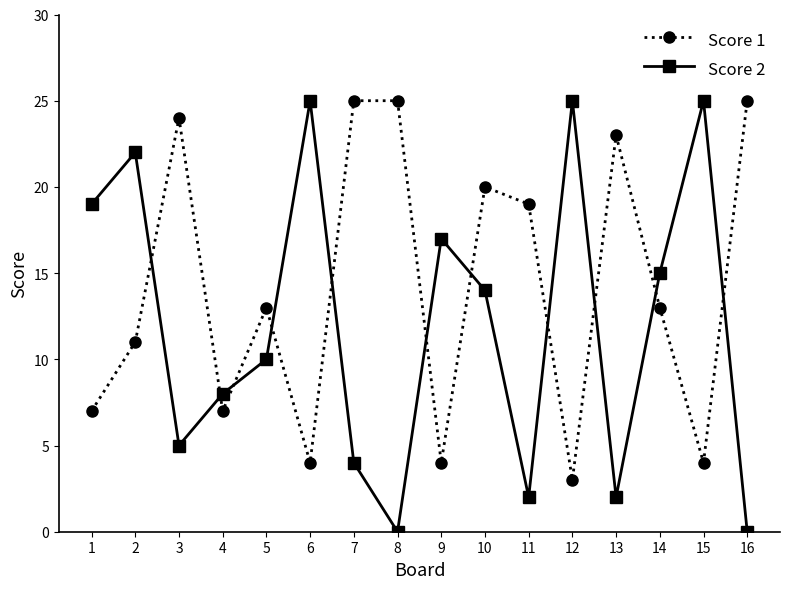

True or false: Score 1 has a value of 19 at 11.

True